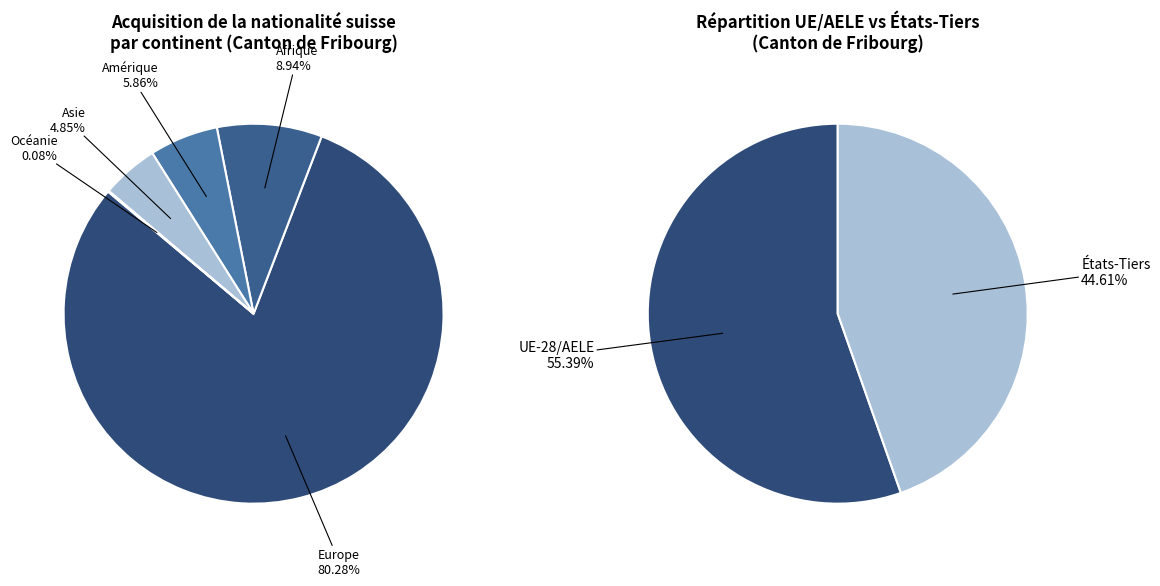

Is there a majority slice in this chart?

Yes